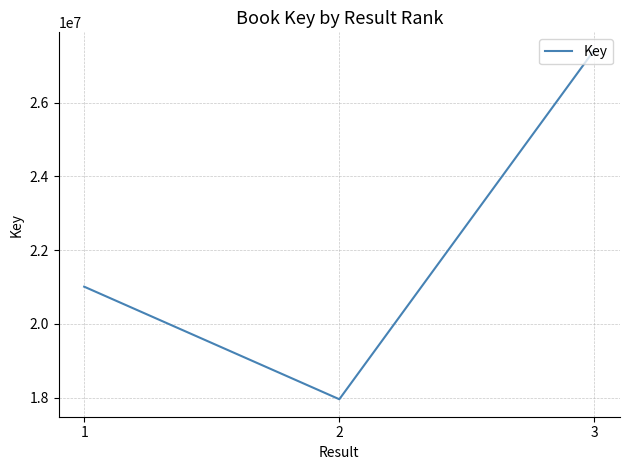

List the labels in order of value, largest first.

3, 1, 2